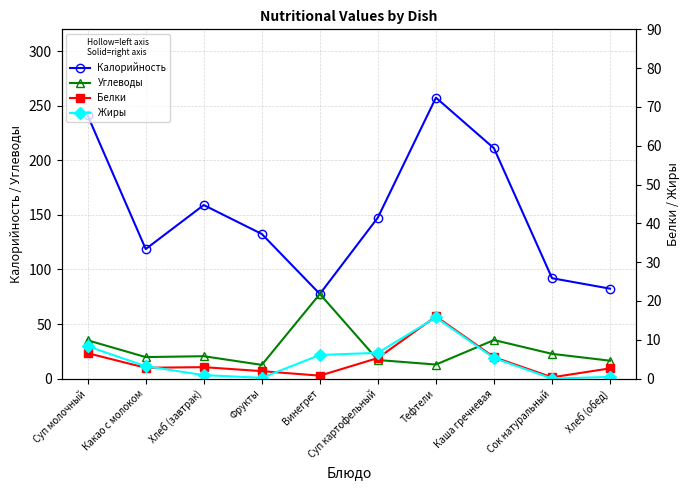

What position from the right is Каша гречневая?

3